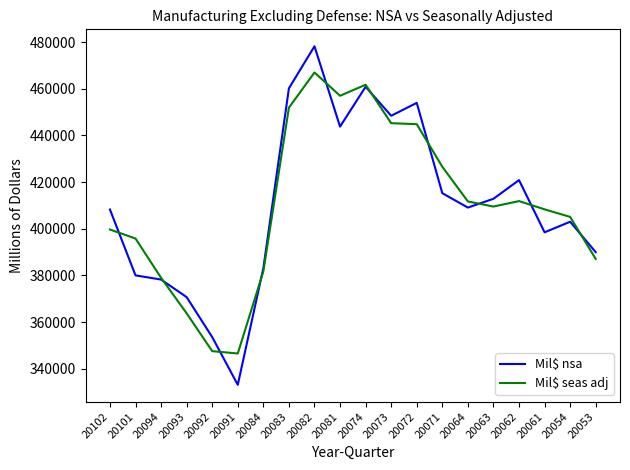

The value of Mil$ seas adj at 20064 is 411693. True or false?

True